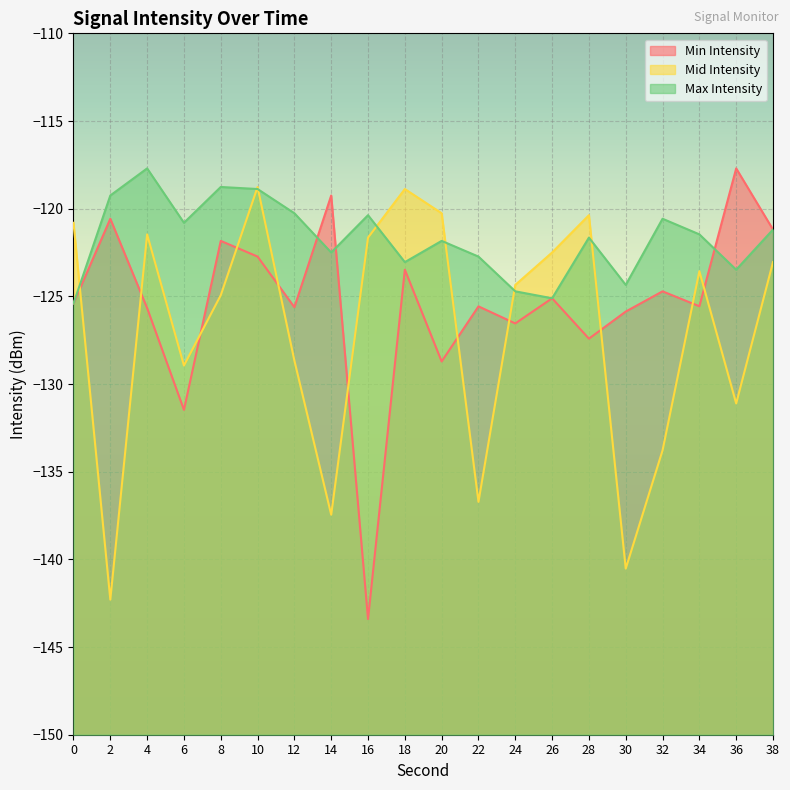

Which has a higher value, 38 or 34?

38